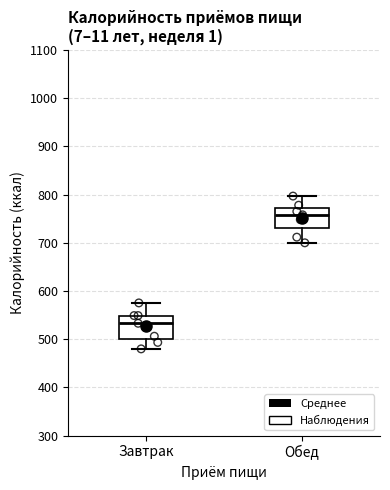

Which box has the highest median line?

Обед